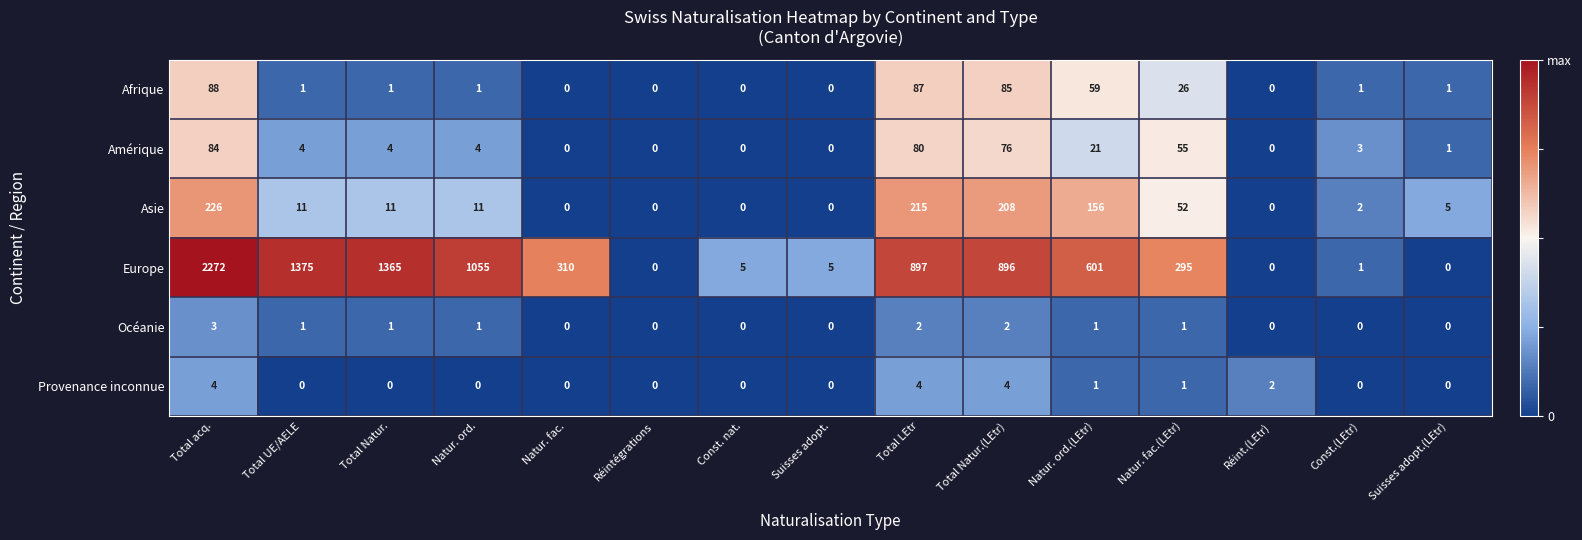

List the series in order of their peak value, lowest first.

Océanie, Provenance inconnue, Amérique, Afrique, Asie, Europe